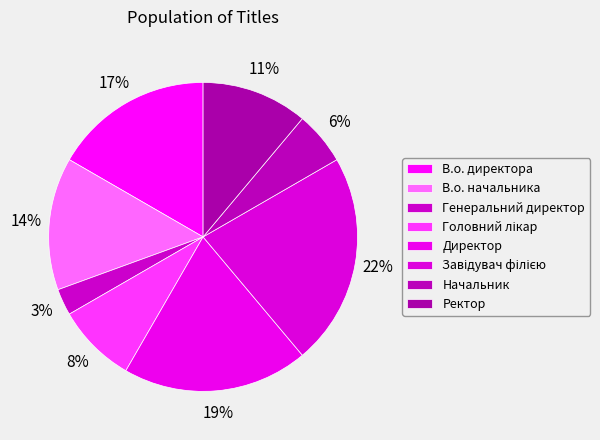

Count the number of slices in the pie.

8